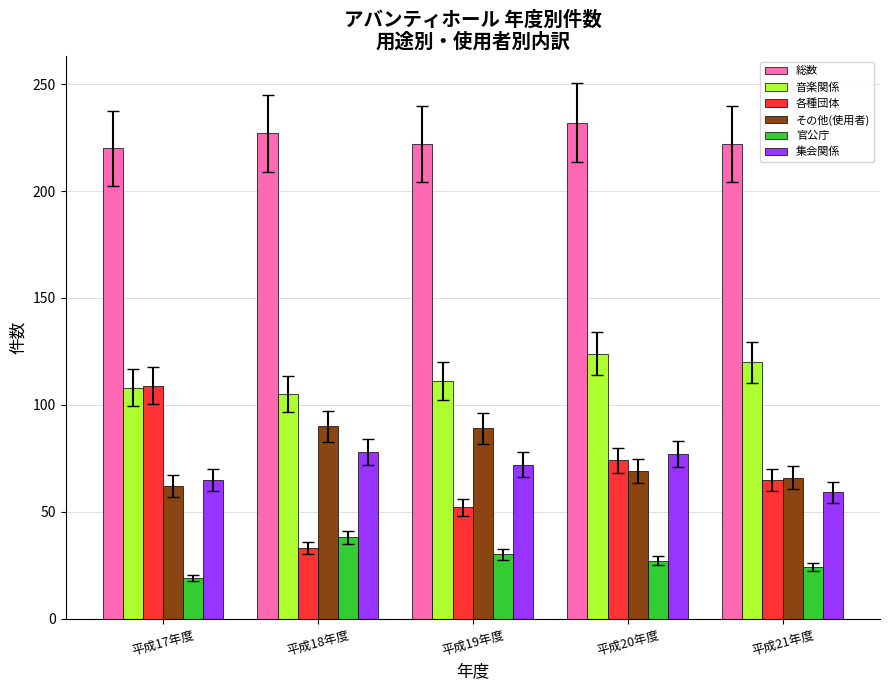

What is the total value across all series at 平成20年度?

603